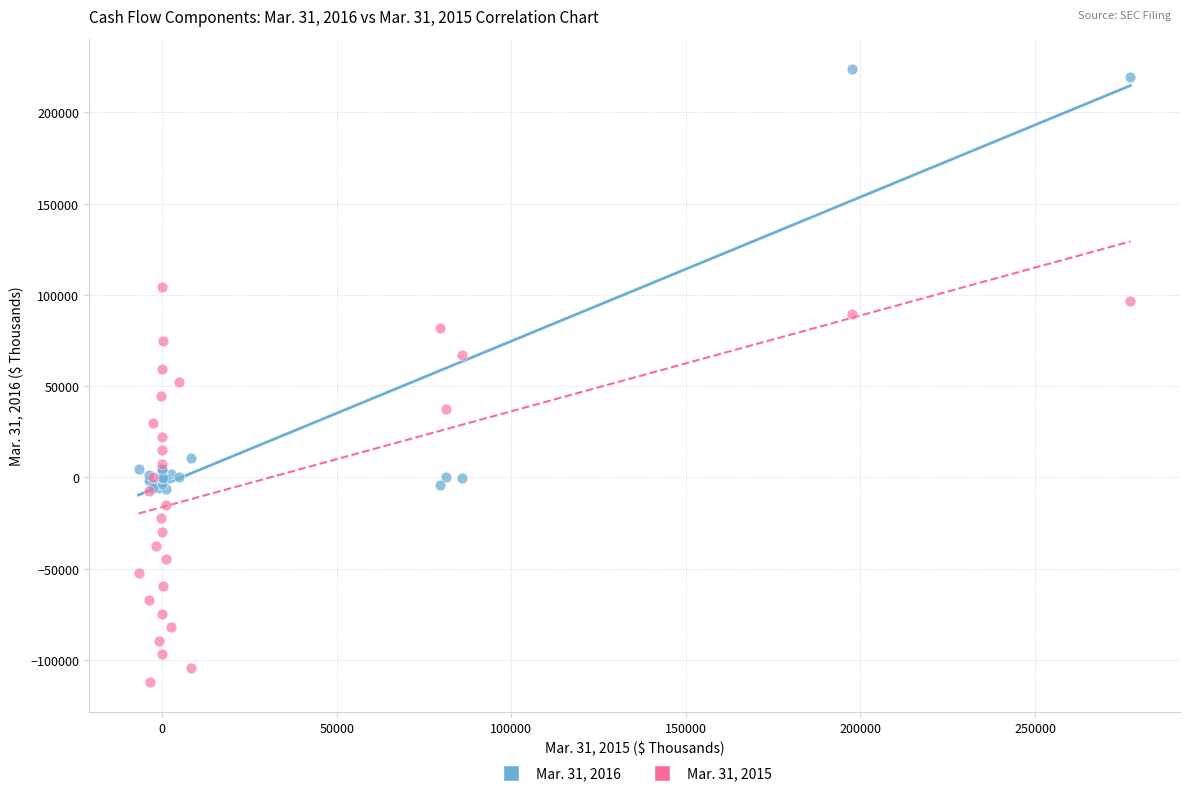

Which series contains the highest Y value?

Mar. 31, 2016